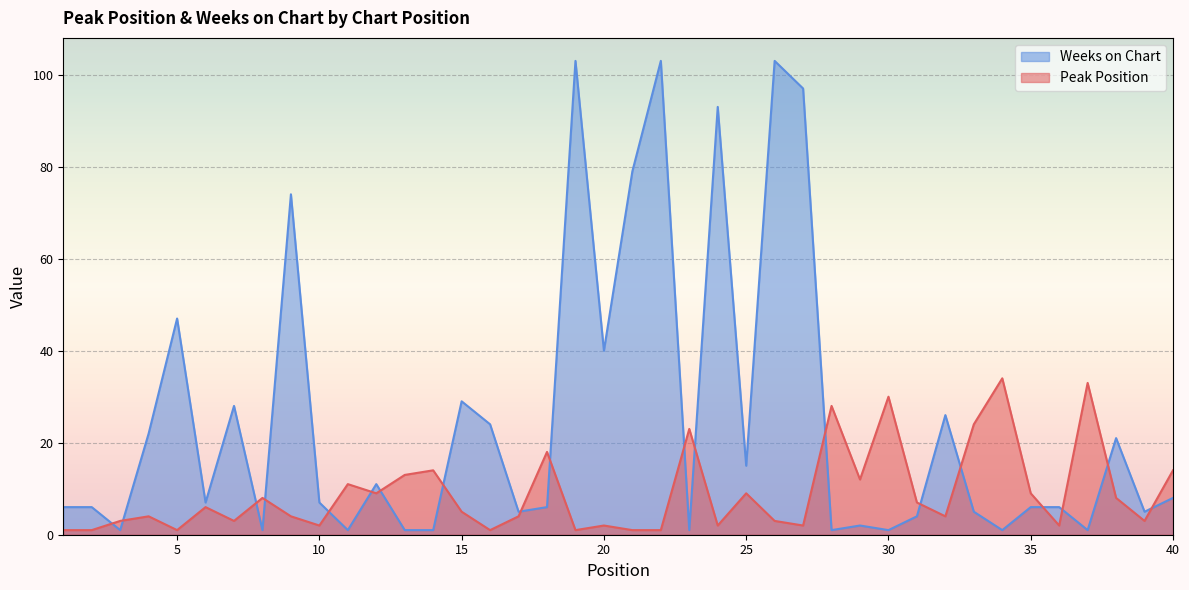

Which series has the largest total across all categories?

Weeks on Chart